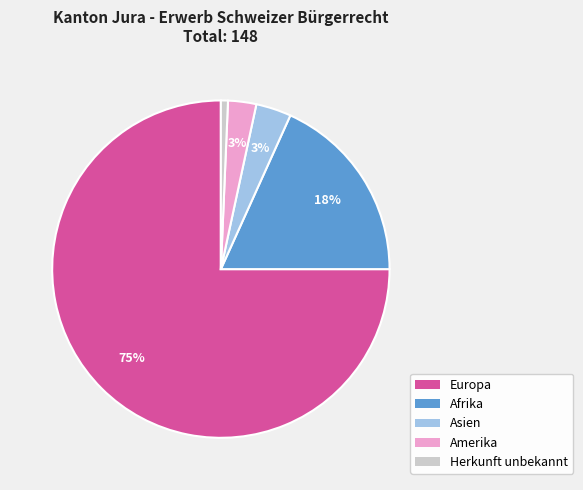

How many segments does this pie chart have?

5